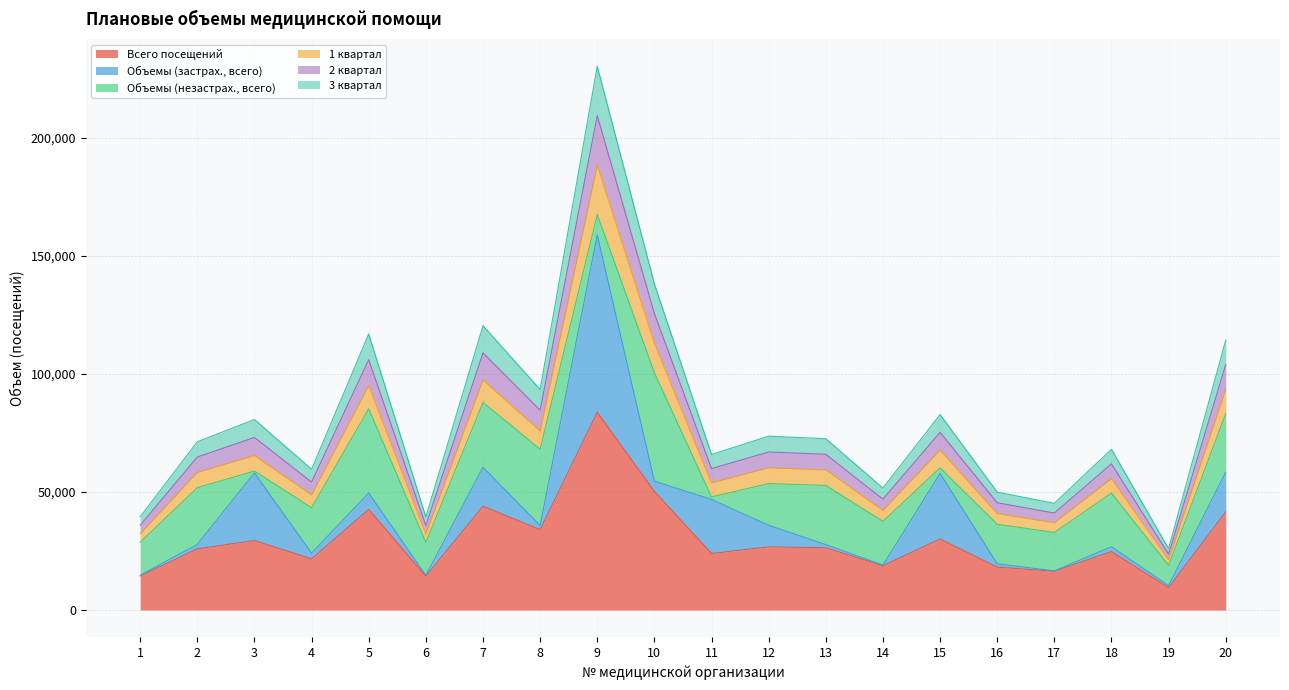

Between 16 and 19, which is larger?

16